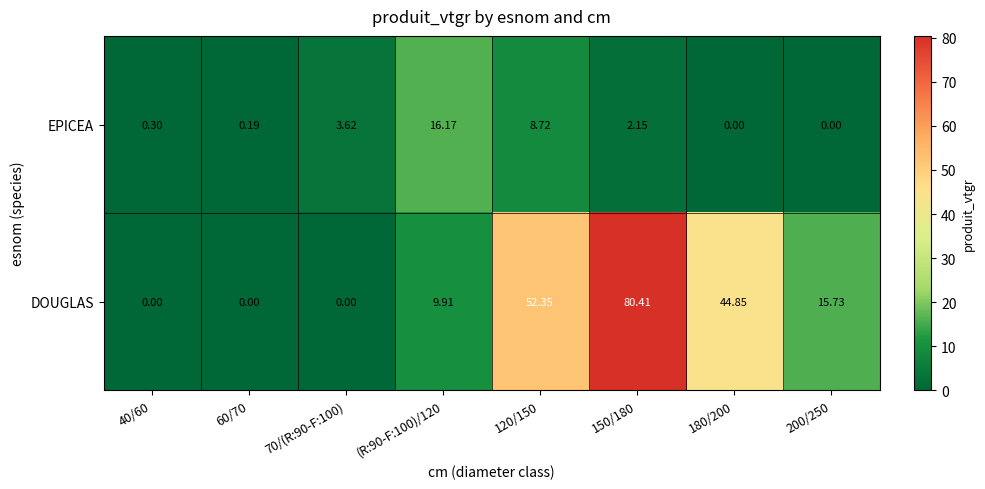

Rank the series by their average value, from highest to lowest.

DOUGLAS, EPICEA